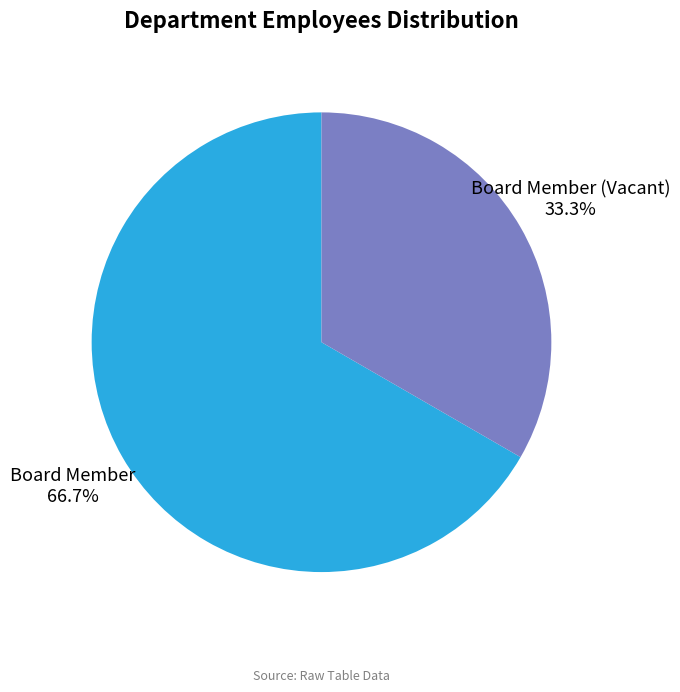

Approximately how many times larger is the value at Board Member compared to Board Member (Vacant)?

2.0